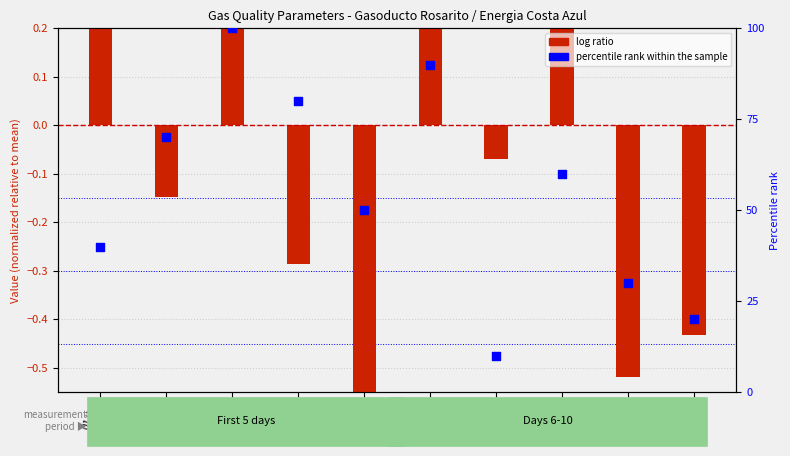

What are all the series names shown in the legend?

log ratio, percentile rank within the sample